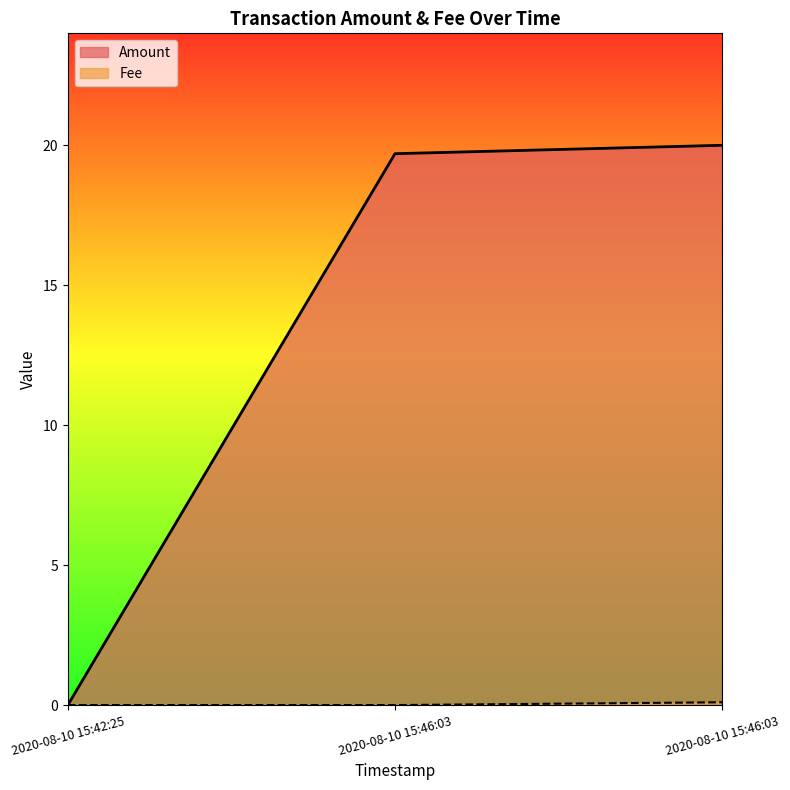

Count the number of categories in the chart.

3